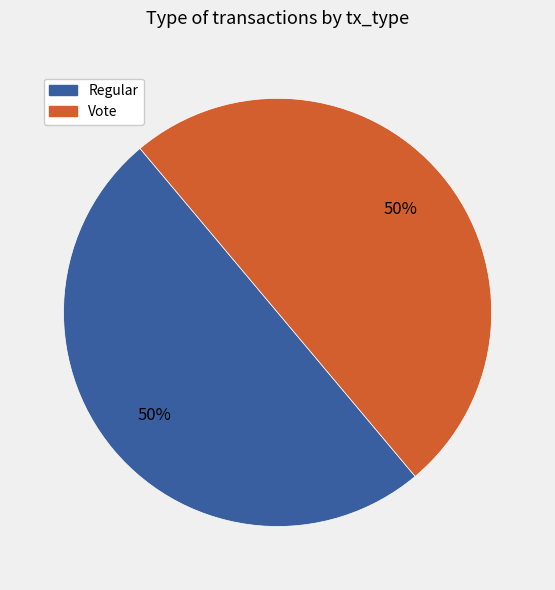

True or false: Regular accounts for 50% of the total.

True